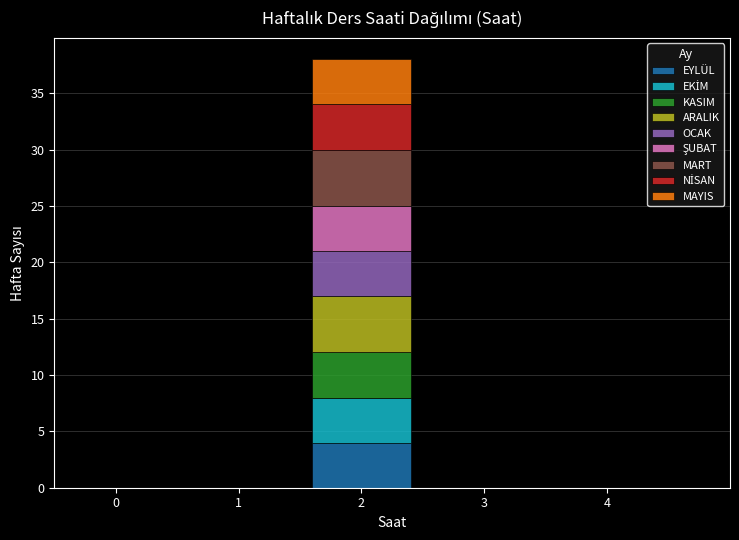

What is the total value across all series at 2?

38